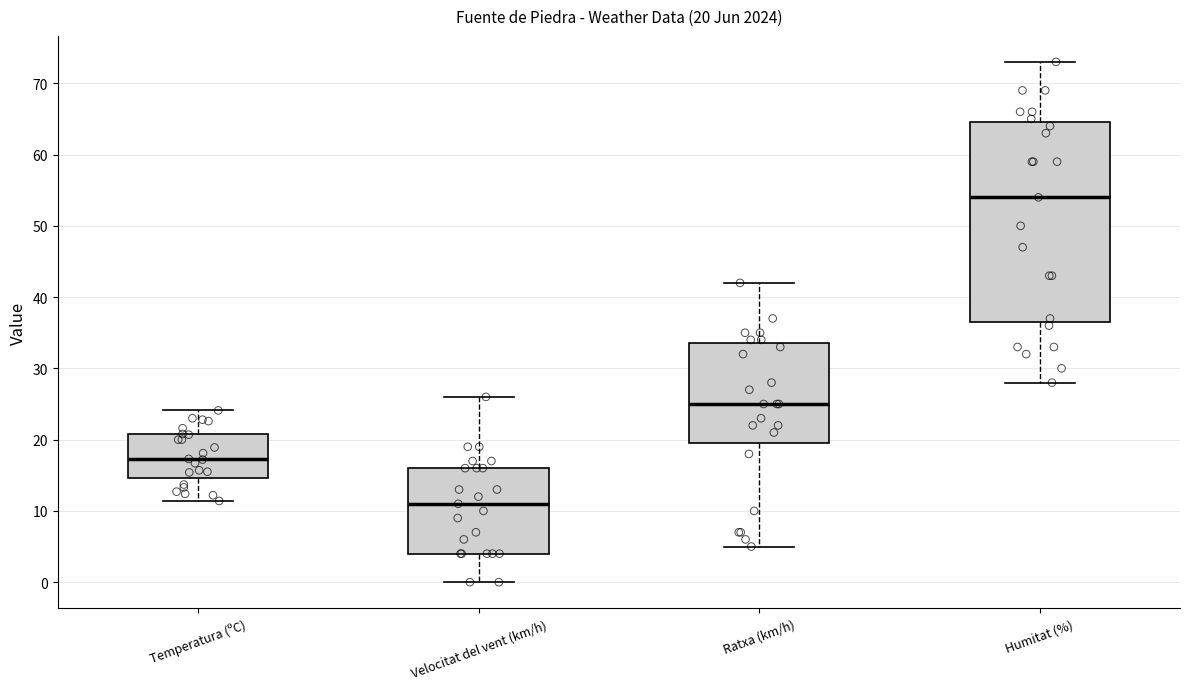

Which box has the lowest median line?

Velocitat del vent (km/h)